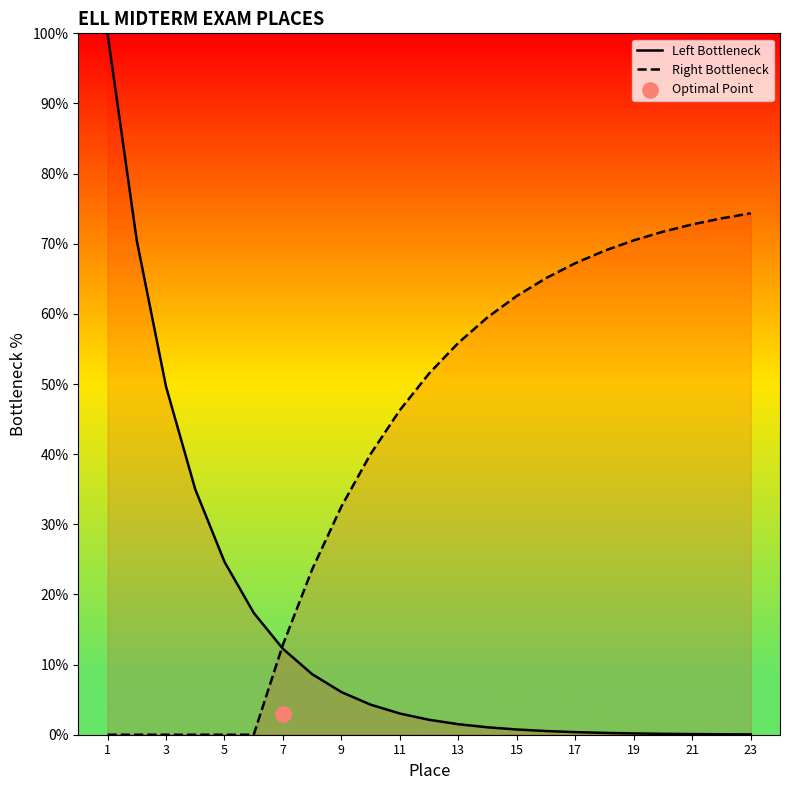

Which series has the widest spread of Y values?

Left Bottleneck